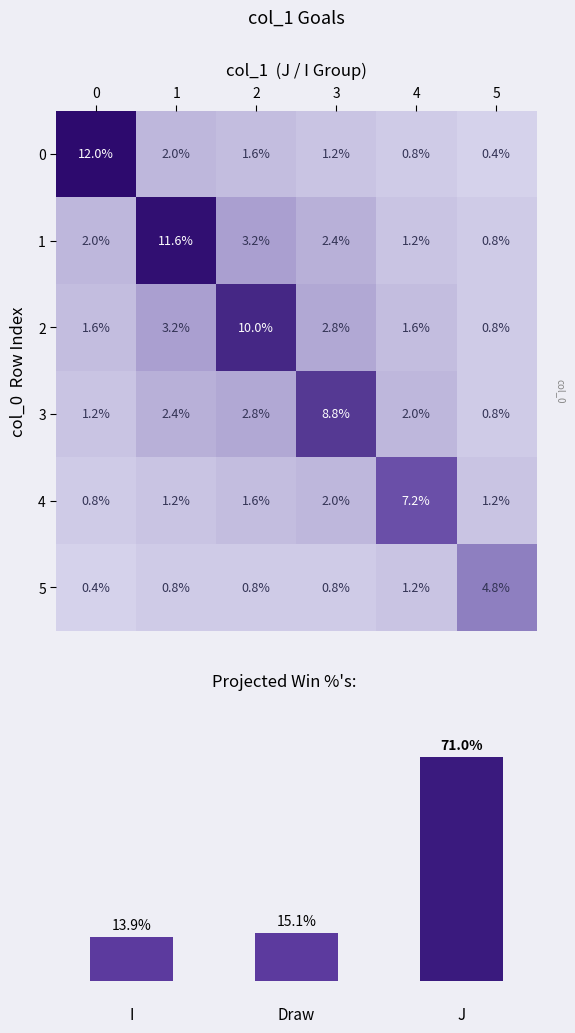

The value of 0 at 3 is 1.2. True or false?

True